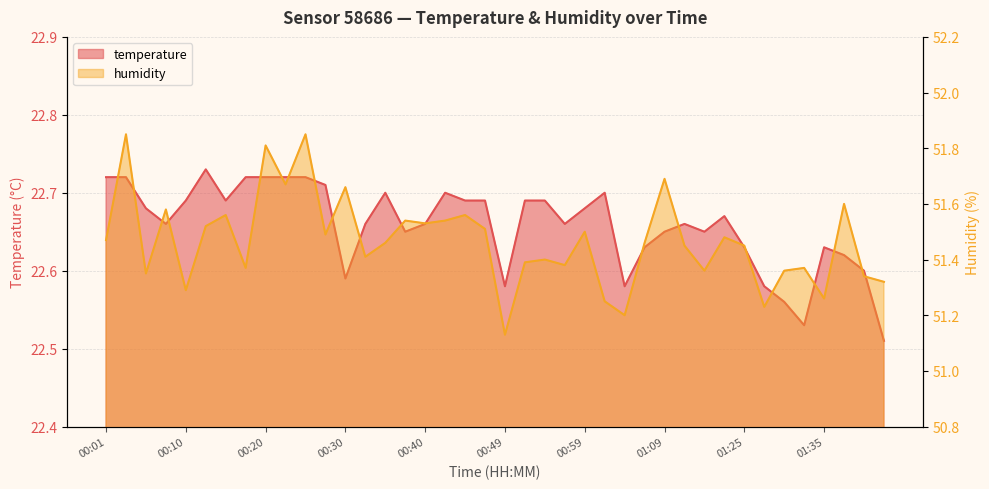

Which category has the highest value in the humidity series?

00:03